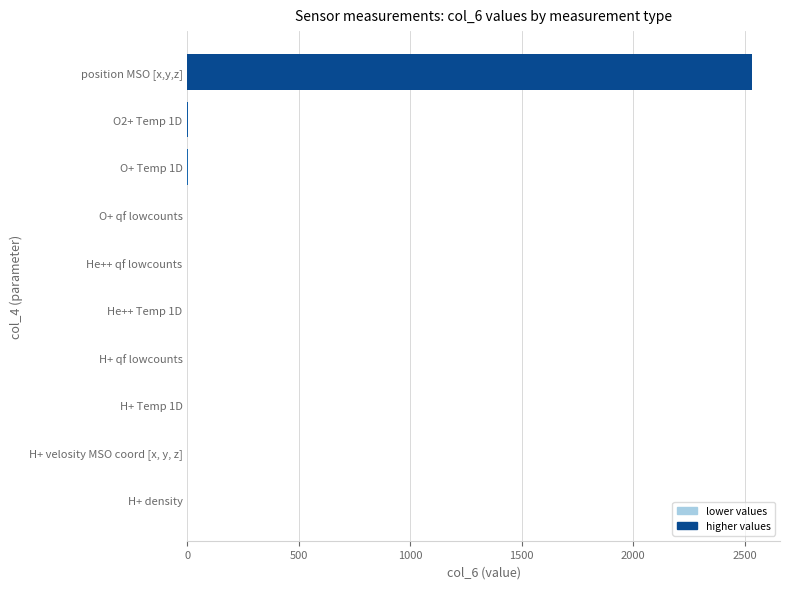

Which label corresponds to the largest value in the chart?

position MSO [x,y,z]